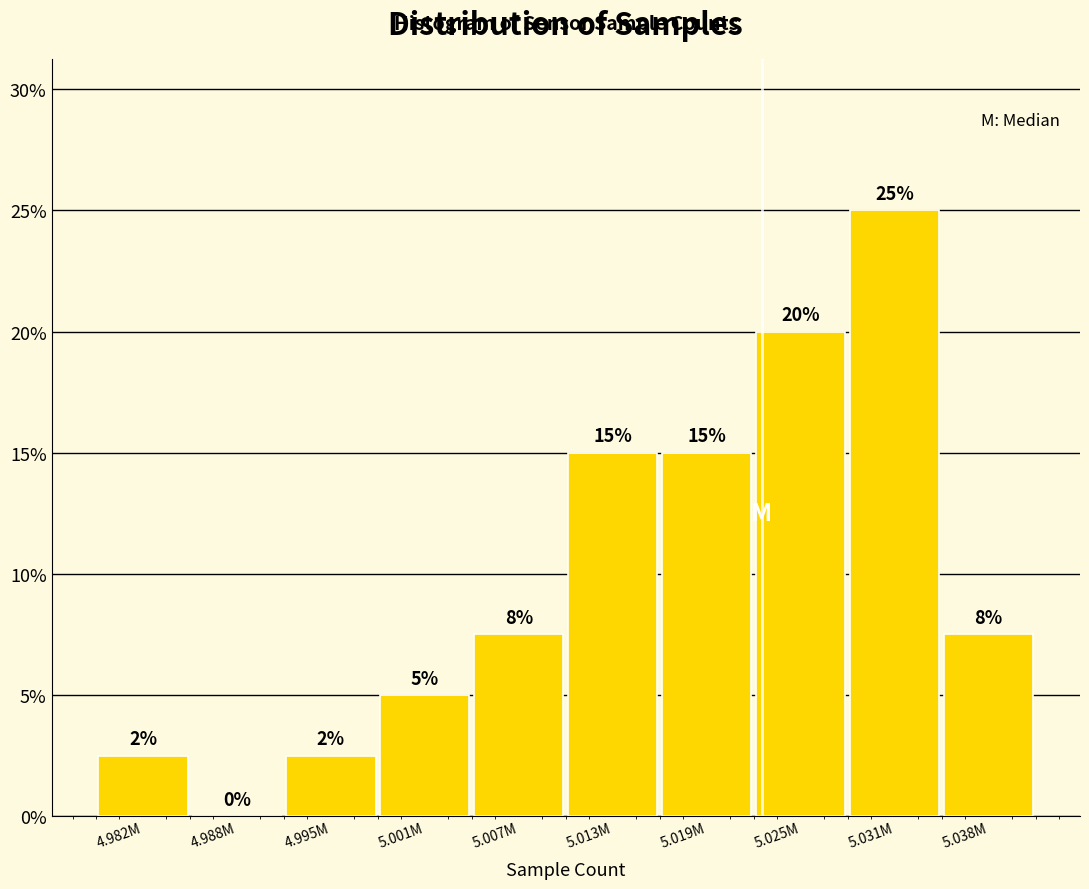

Which has a higher value, 5.038M or 4.995M?

5.038M